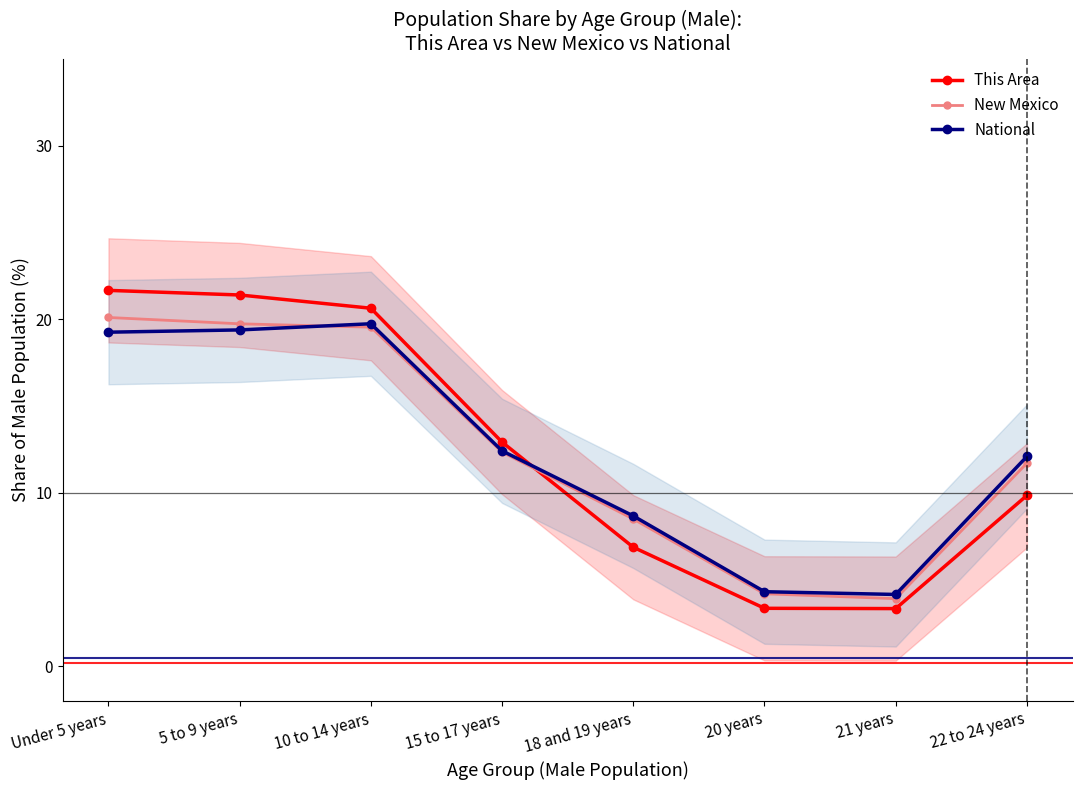

How many series are shown in this chart?

3